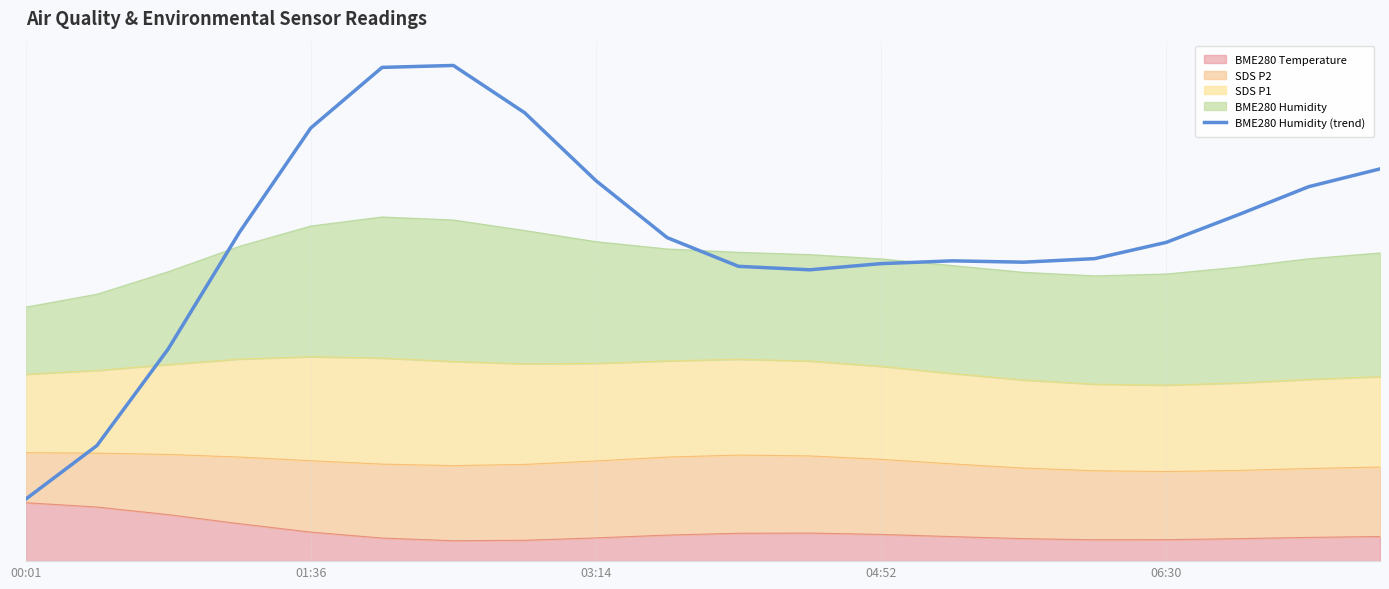

What is the average value?

26.3